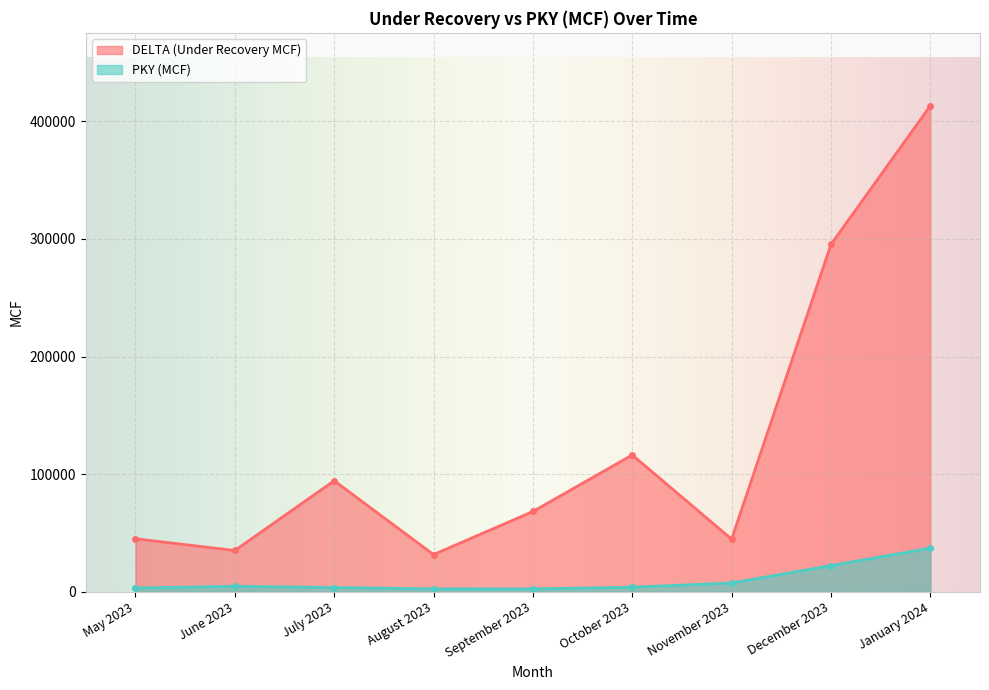

At which category does the chart reach its peak across all series?

January 2024